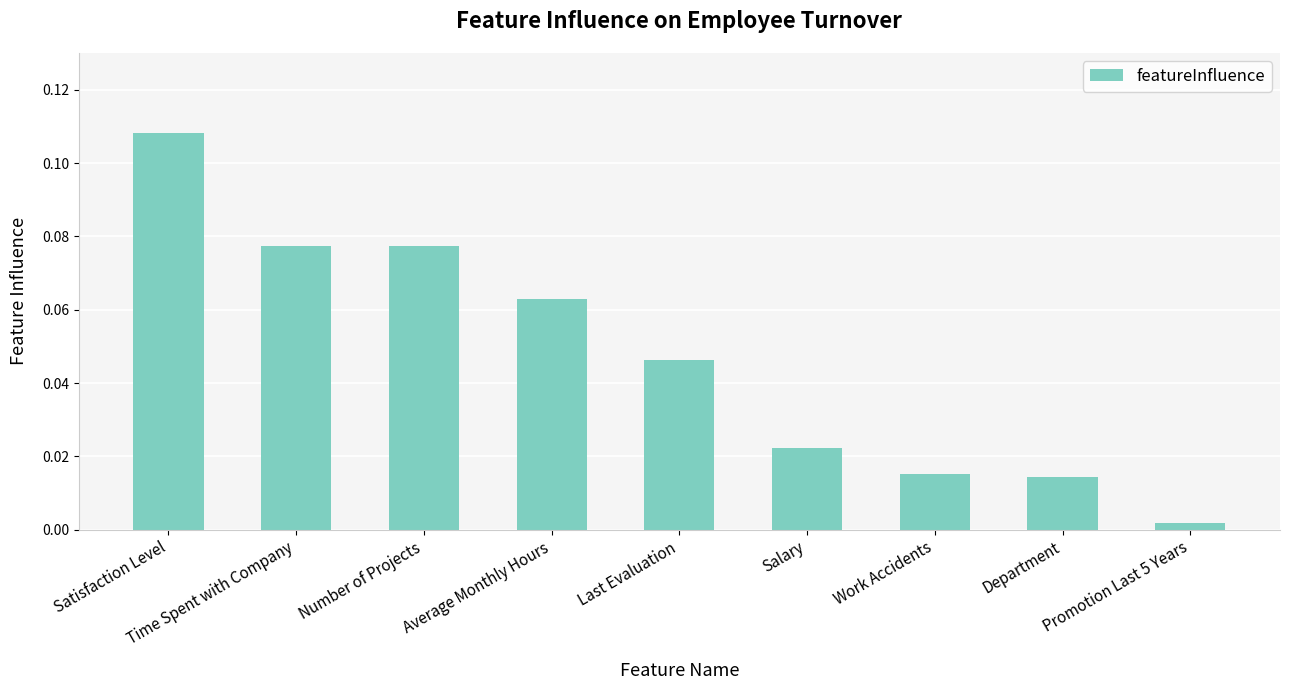

What is the sum of all values?

0.4